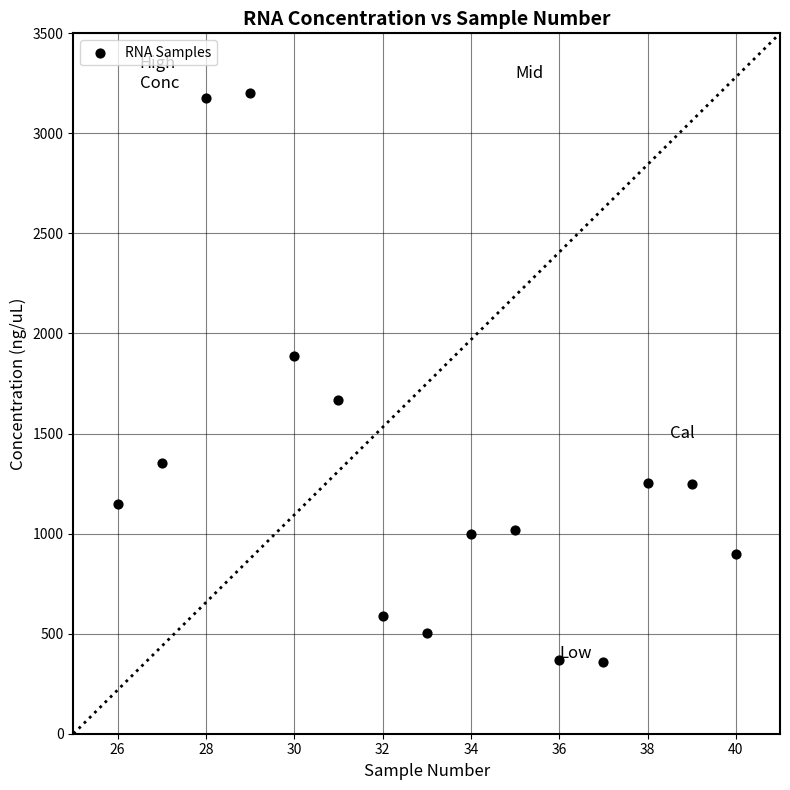

What is the range of Y values (max minus min)?

2845.7